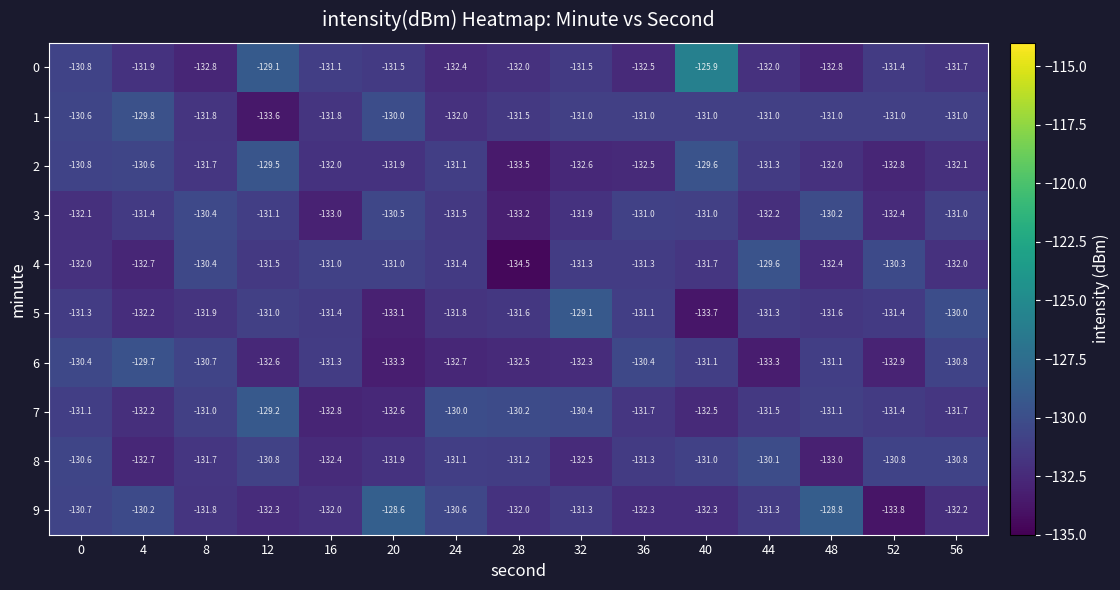

Is the value of 3 at 52 greater than the value of 6 at 20?

Yes